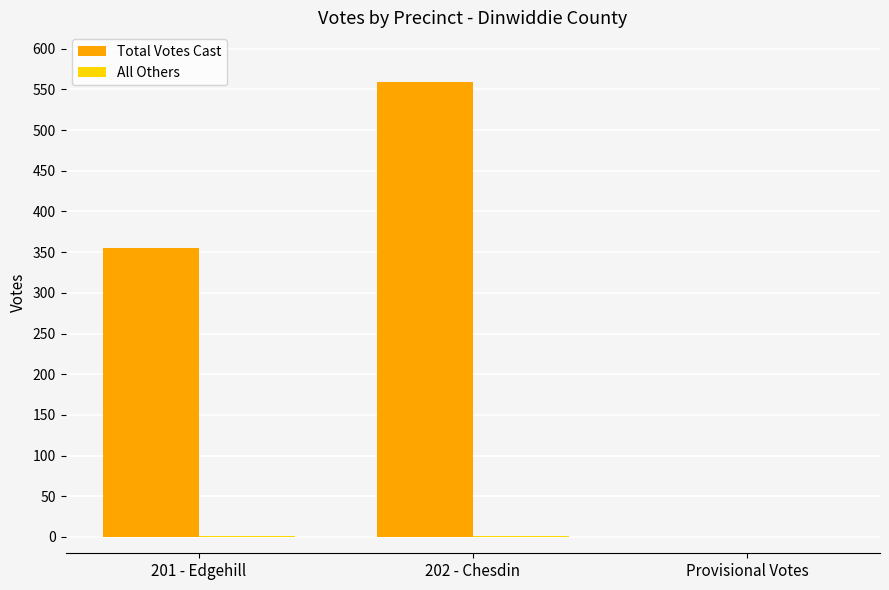

Are the bars horizontal?

No